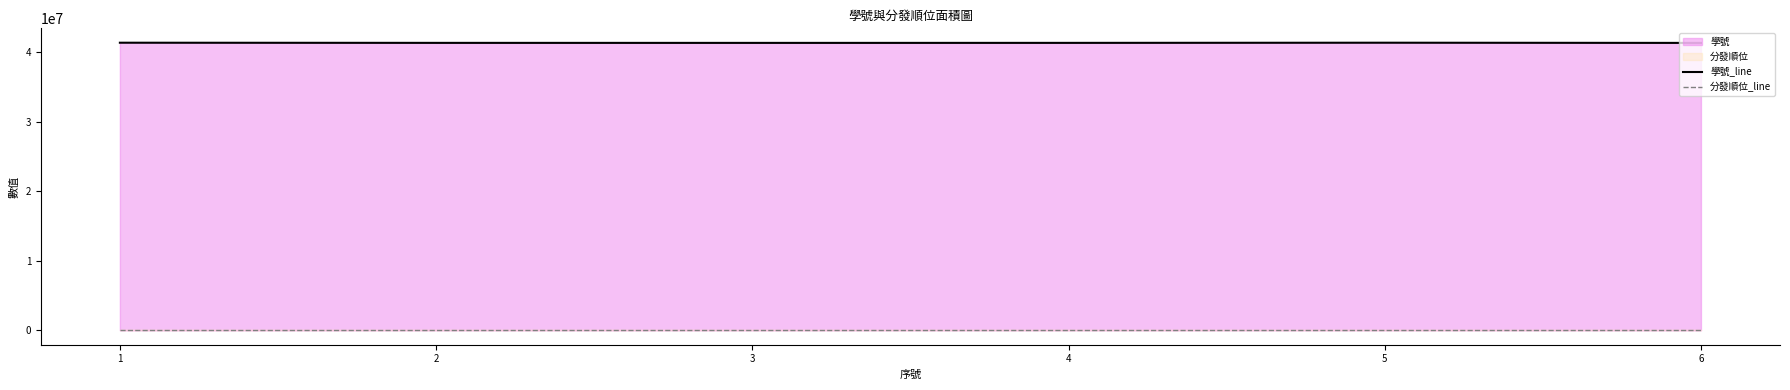

Which series has the widest spread of values?

學號_line